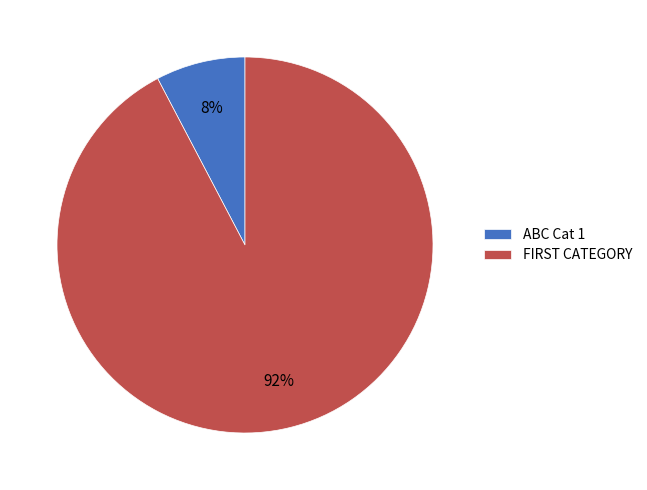

How many slices are in this pie chart?

2